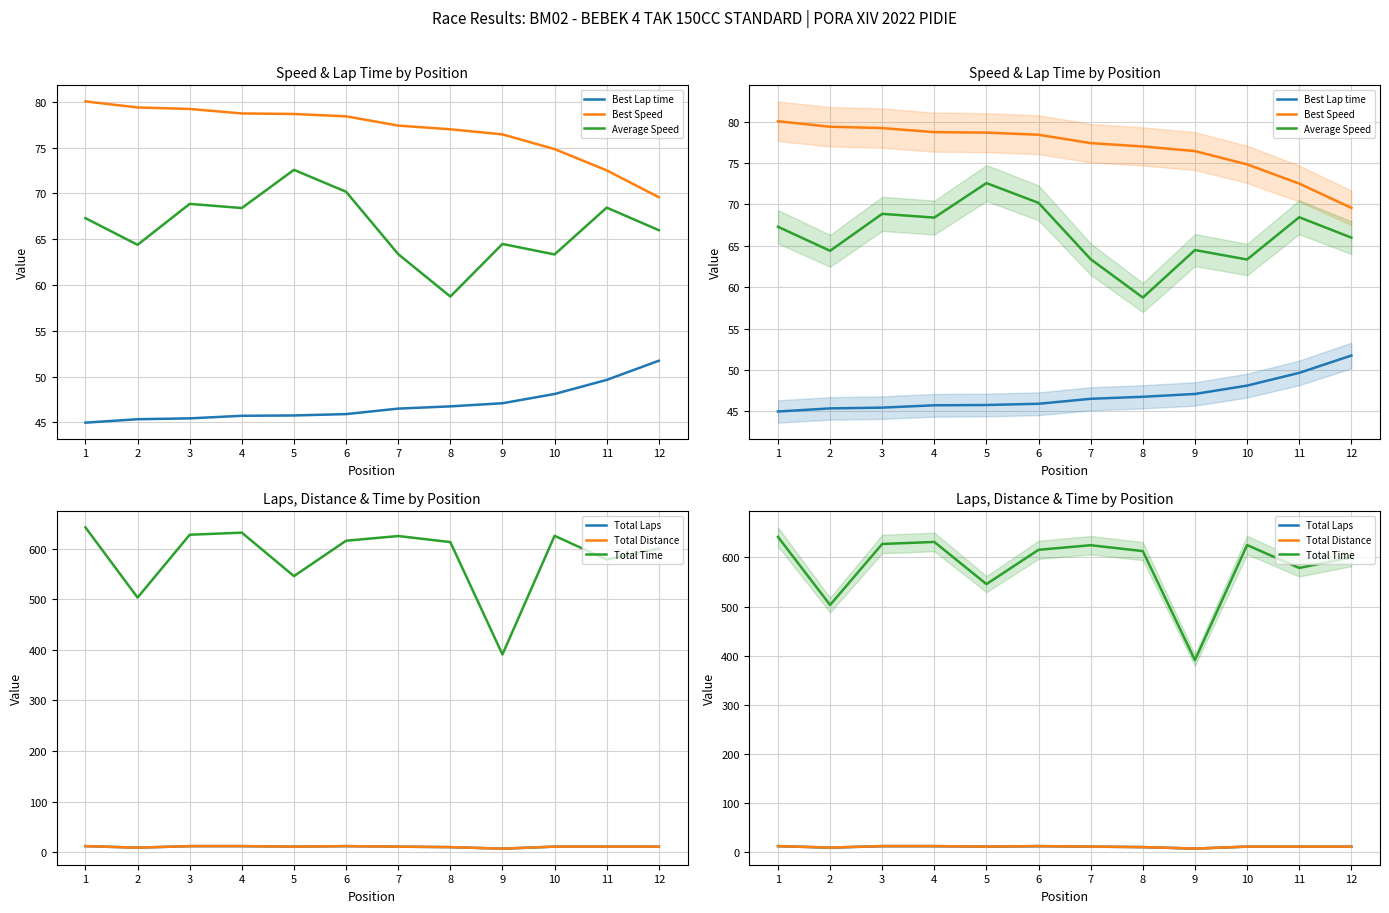

Does the chart display data point markers on the line(s)?

No